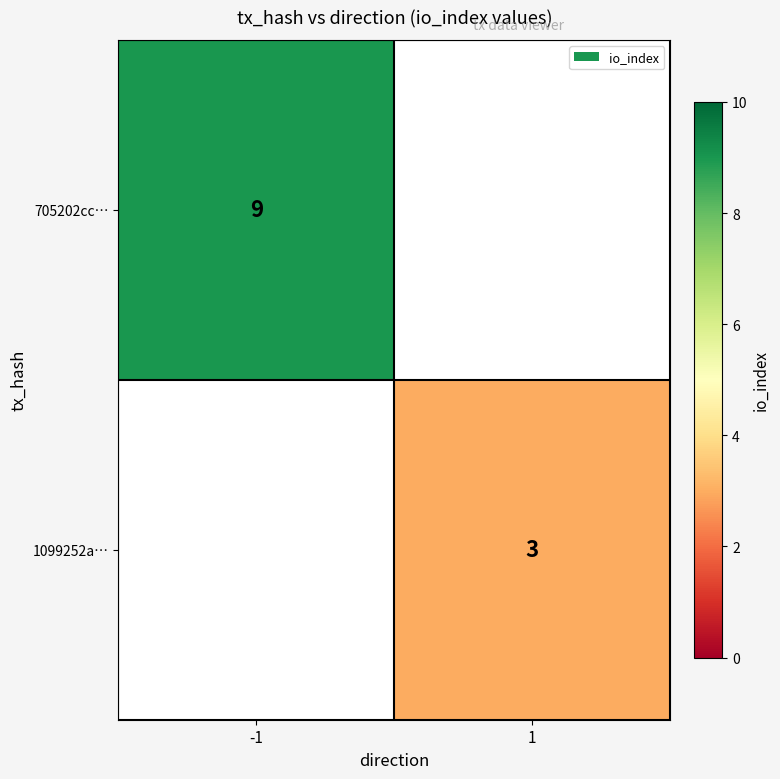

How many series are shown in this chart?

2